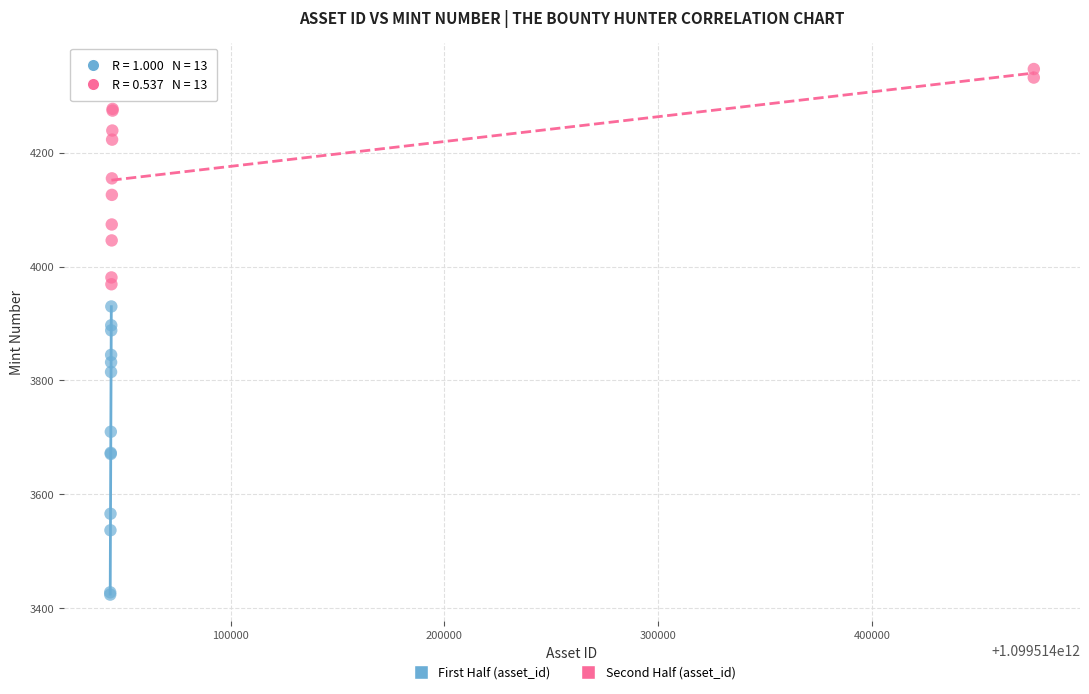

Which series reaches the maximum Y coordinate?

Second Half (asset_id)